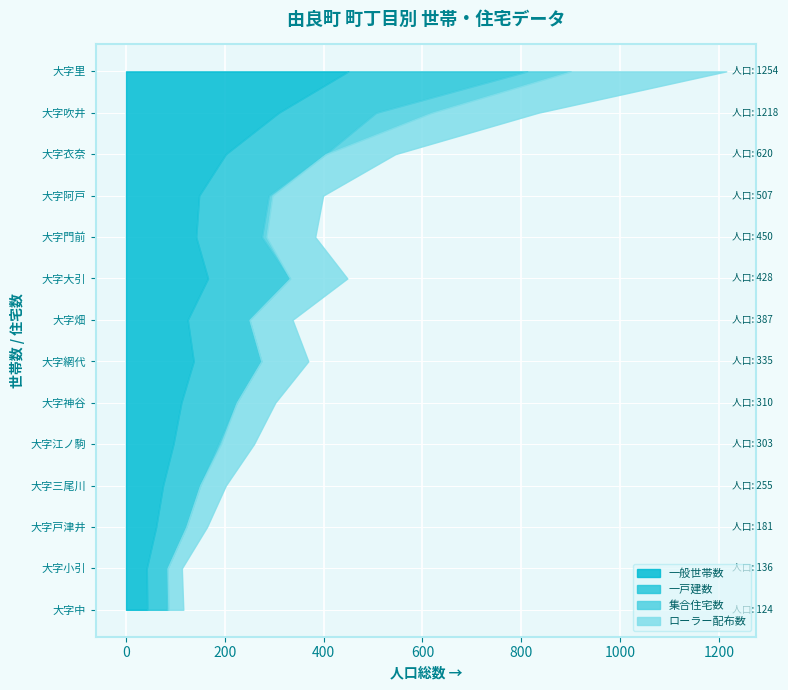

Reading right to left, extract all data points from this chart.

一般世帯数: 大字戸津井=61	大字三尾川=75	大字小引=42	大字衣奈=202	大字吹井=309	大字神谷=112	大字大引=166	大字畑=125	大字中=43	大字門前=142	大字江ノ駒=96	大字網代=137	大字阿戸=148	大字里=450
一戸建数: 大字戸津井=61	大字三尾川=75	大字小引=42	大字衣奈=202	大字吹井=197	大字神谷=112	大字大引=166	大字畑=125	大字中=40	大字門前=133	大字江ノ駒=91	大字網代=137	大字阿戸=141	大字里=362
集合住宅数: 大字戸津井=0	大字三尾川=0	大字小引=0	大字衣奈=0	大字吹井=112	大字神谷=0	大字大引=0	大字畑=0	大字中=3	大字門前=9	大字江ノ駒=5	大字網代=0	大字阿戸=7	大字里=88
ローラー配布数: 大字戸津井=42	大字三尾川=52	大字小引=29	大字衣奈=141	大字吹井=216	大字神谷=78	大字大引=116	大字畑=87	大字中=30	大字門前=99	大字江ノ駒=67	大字網代=95	大字阿戸=103	大字里=315